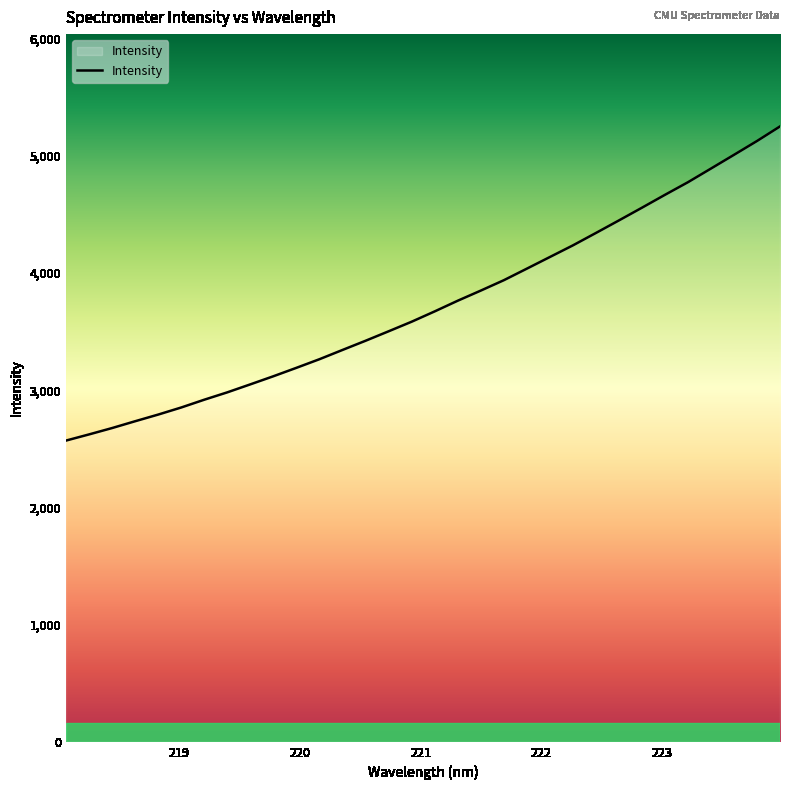

Reading right to left, transcribe all the data shown in this chart.

5251.7	5127.3	5009.2	4892.2	4775.7	4668.0	4558.0	4449.5	4342.4	4236.5	4137.3	4037.9	3939.2	3850.7	3764.3	3673.3	3585.2	3503.5	3422.8	3344.4	3265.4	3191.8	3119.9	3050.7	2982.5	2919.5	2853.1	2792.6	2735.8	2677.6	2623.3	2570.6